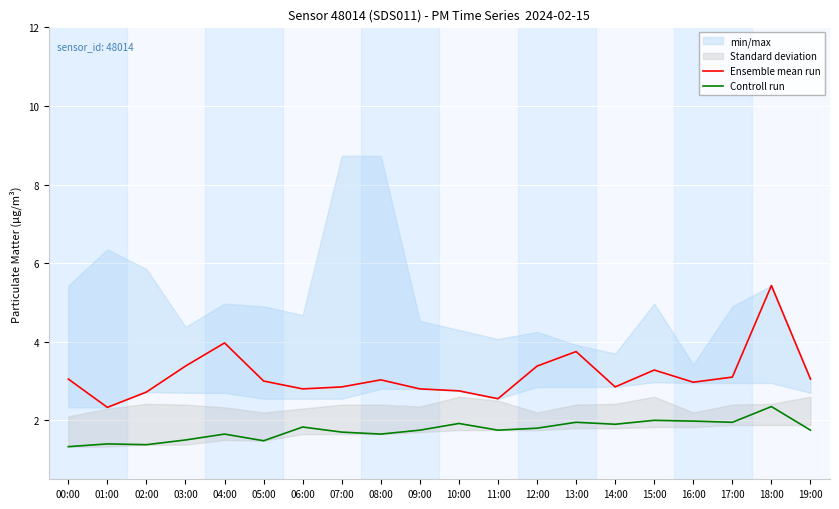

Rank the categories by Ensemble mean run value from highest to lowest.

18:00, 04:00, 13:00, 03:00, 12:00, 15:00, 17:00, 00:00, 19:00, 08:00, 05:00, 16:00, 07:00, 14:00, 06:00, 09:00, 10:00, 02:00, 11:00, 01:00